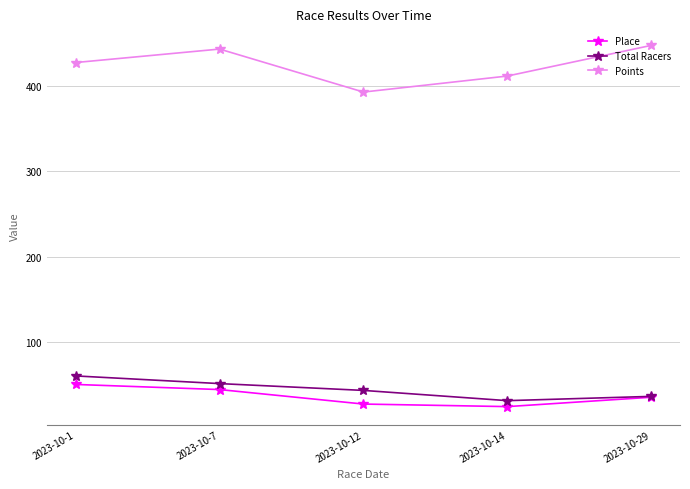

True or false: Place and Points cross at least once.

False